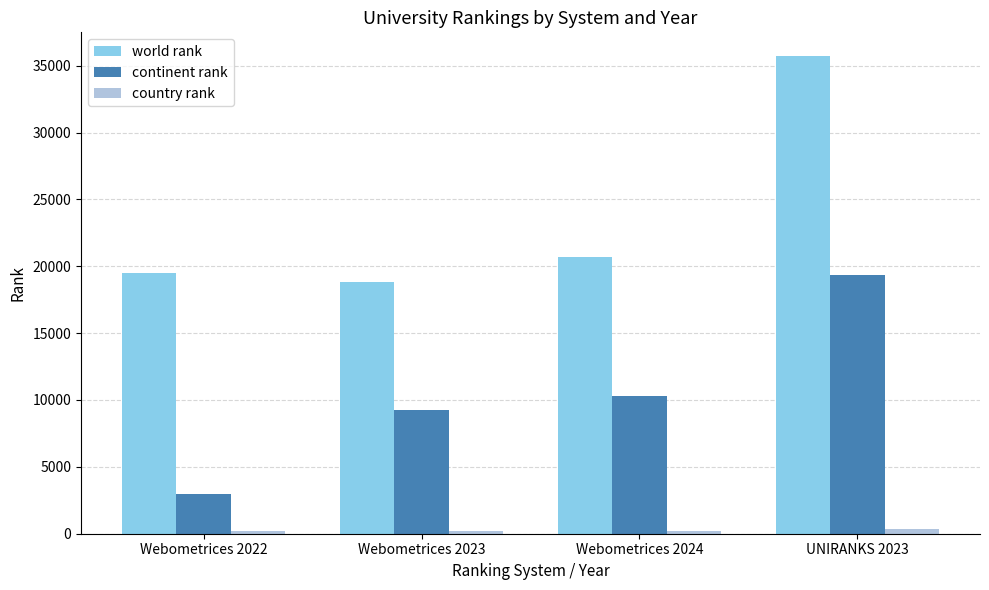

What is the difference between the second highest and second lowest values in the world rank series?

1179